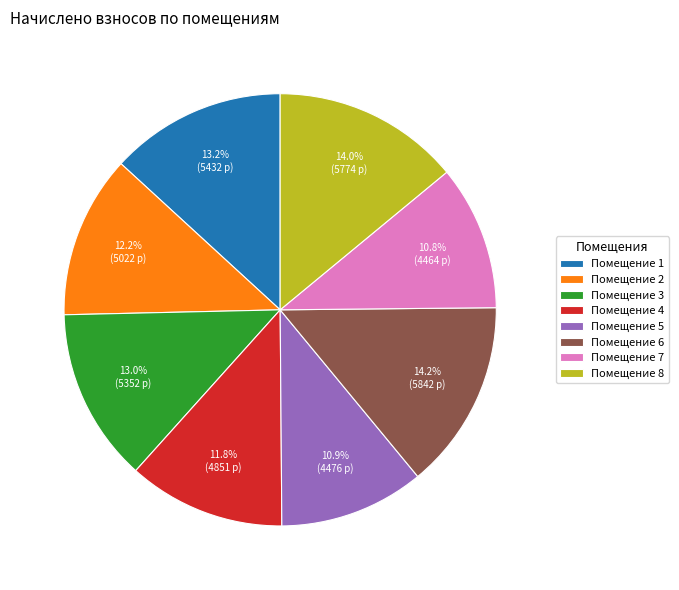

How many slices are in this pie chart?

8